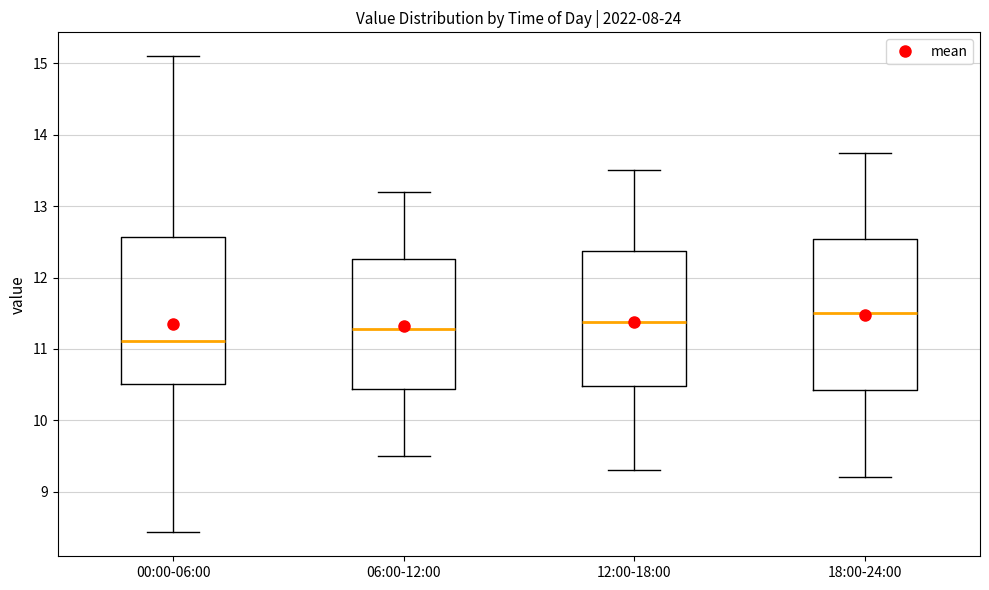

Which box's median line is the highest?

18:00-24:00